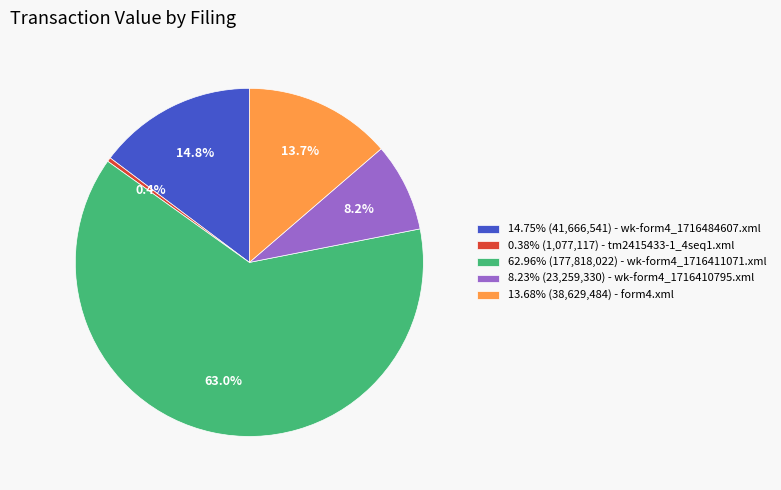

Combined, do 14.75% (41,666,541) - wk-form4_1716484607.xml and 13.68% (38,629,484) - form4.xml account for over 50%?

No